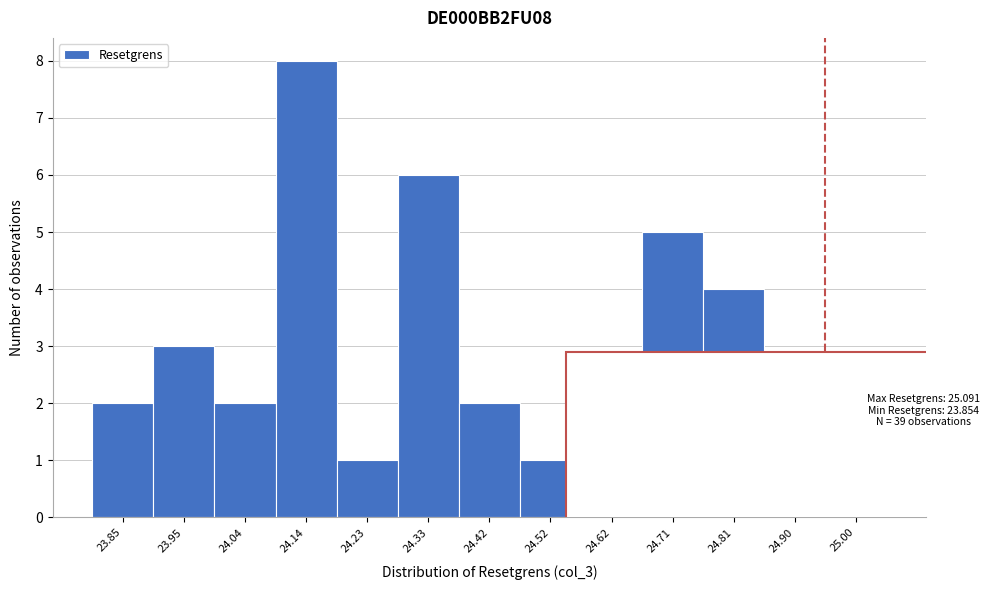

Reading left to right, transcribe all the data shown in this chart.

2	3	2	8	1	6	2	1	2	5	4	2	1